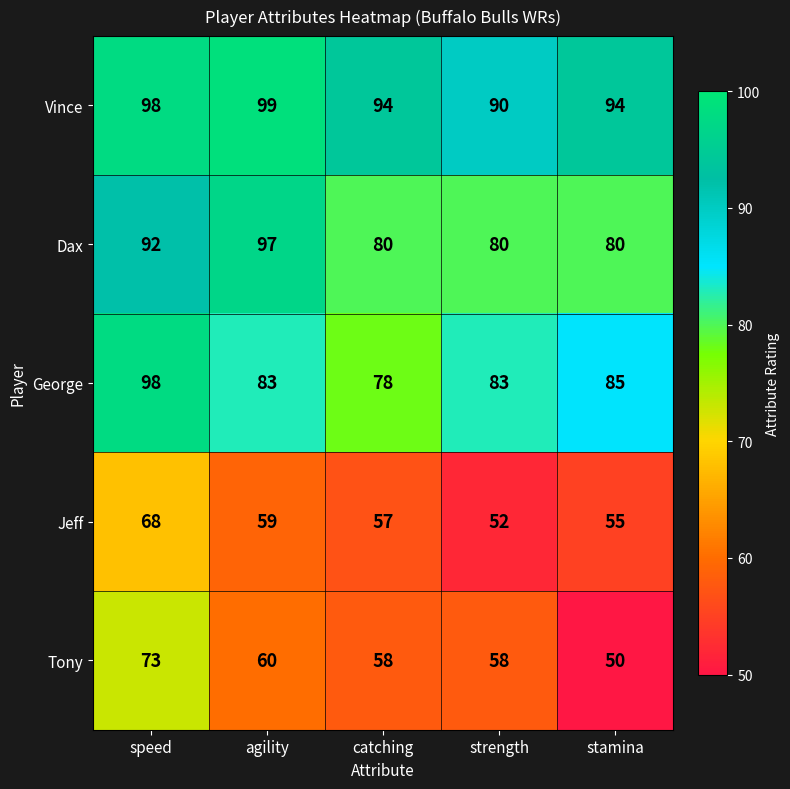

What is the total value across all series at strength?

363